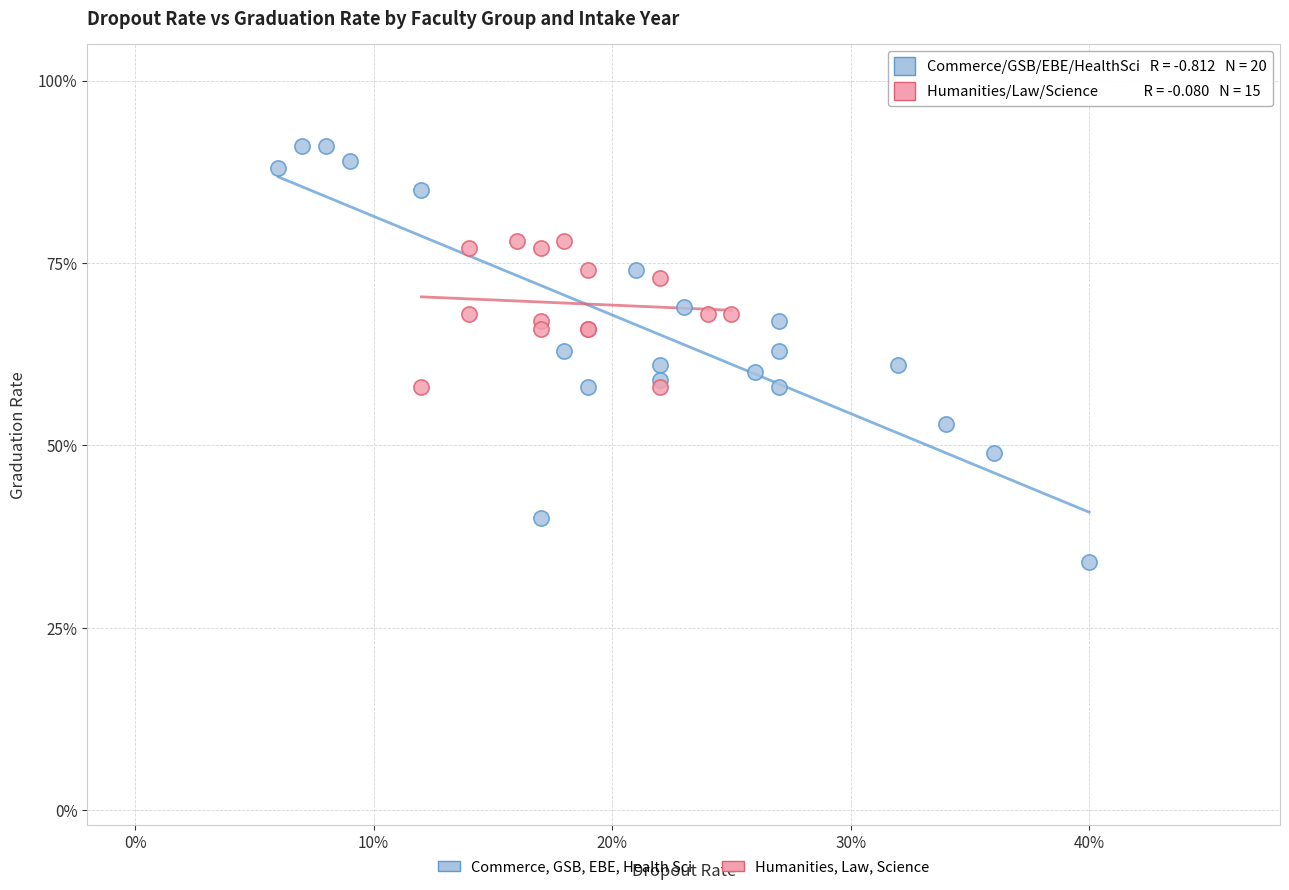

What are all the series names shown in the legend?

Commerce, GSB, EBE, Health Sci, Humanities, Law, Science